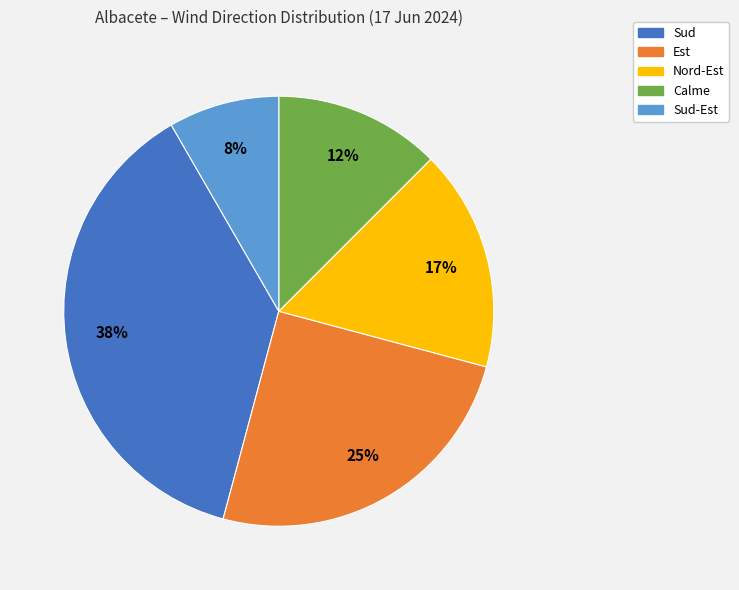

To the nearest percent, what is the average slice percentage?

20%